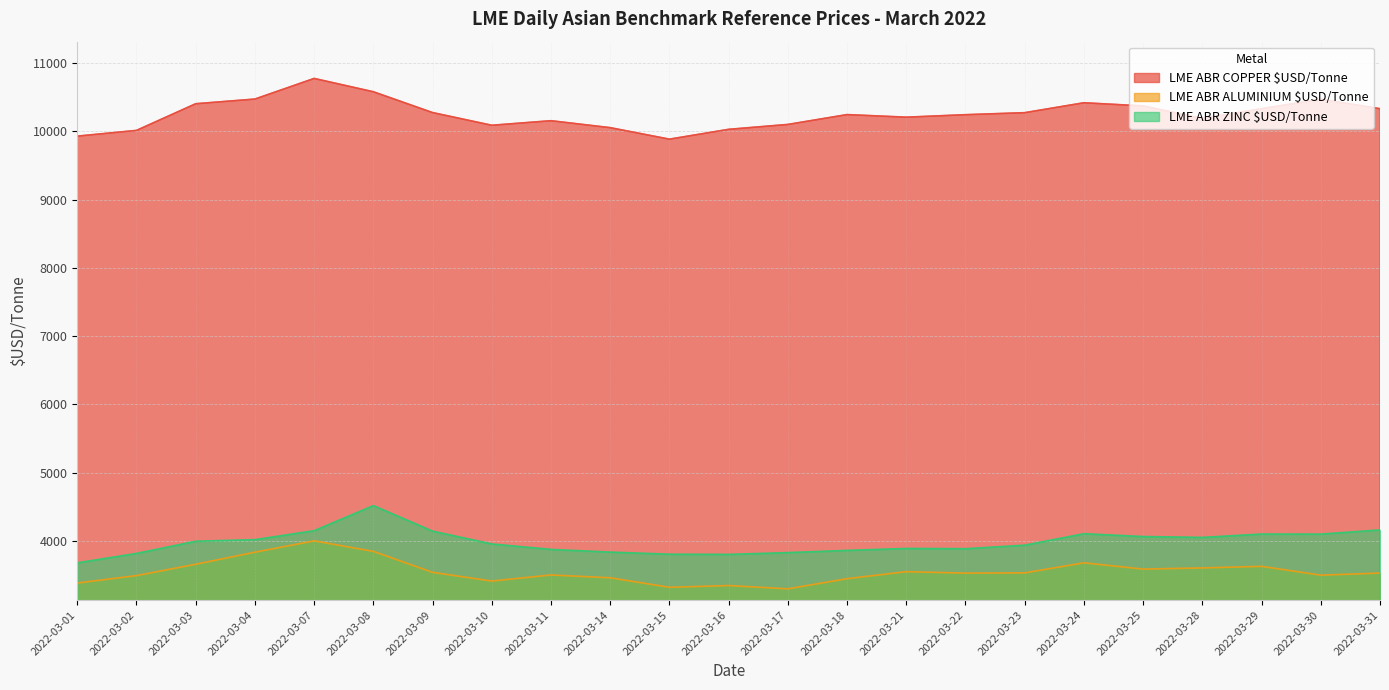

What is the spread (max minus min) of values at 2022-03-14?

6595.5